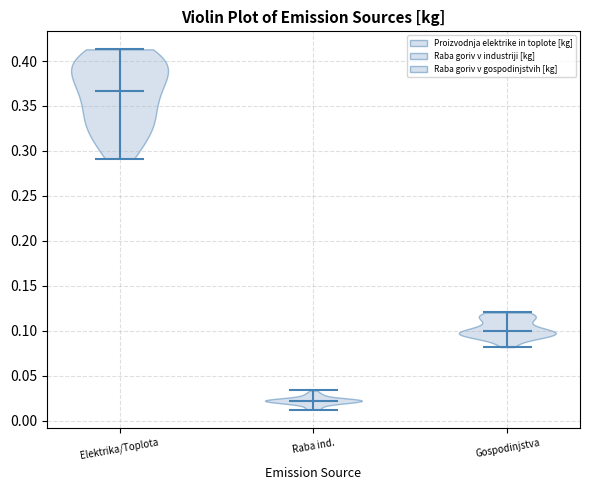

Where does the median line of the violin for Gospodinjstva sit on the y-axis? The values are not printed on the chart, so give them approximately, as read against the axis.

0.100